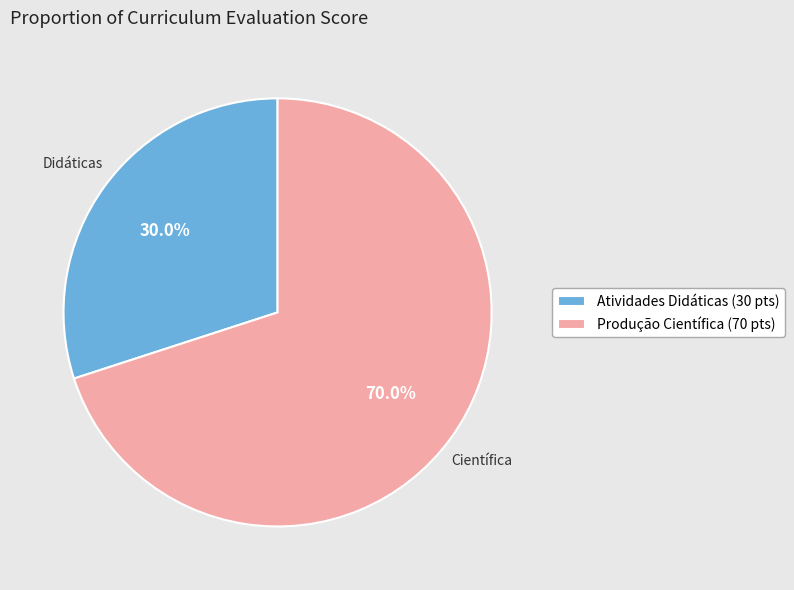

Is there a majority slice in this chart?

Yes